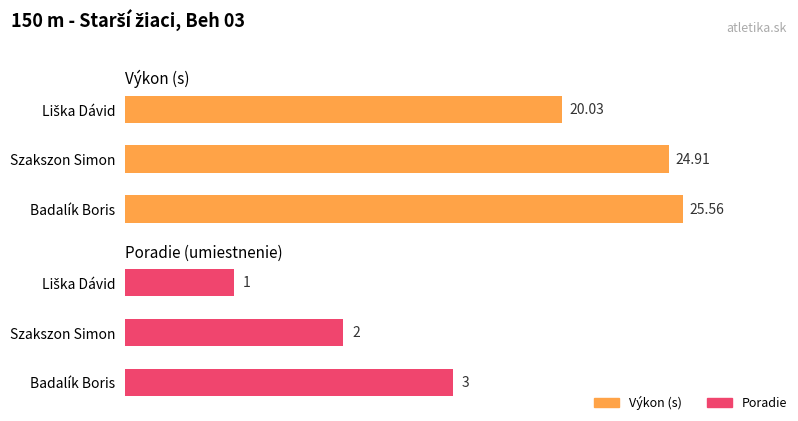

List the labels in order of Poradie value, largest first.

Badalík Boris, Szakszon Simon, Liška Dávid